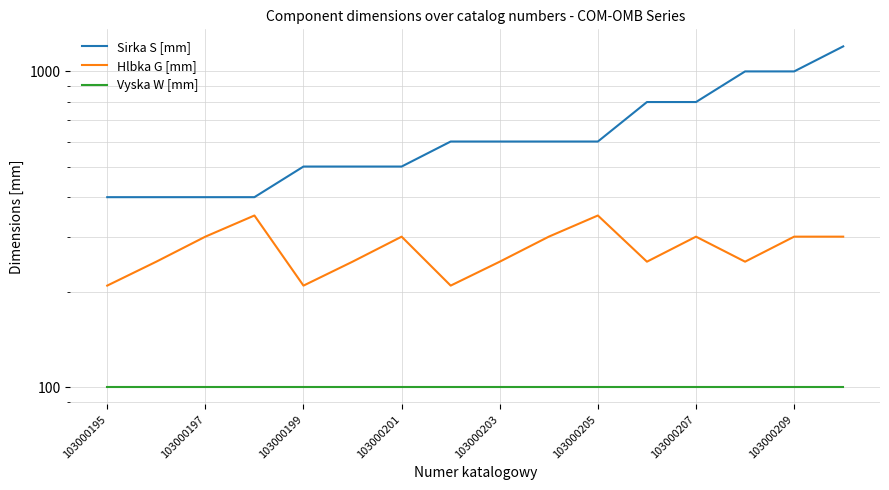

What is the smallest value displayed?

100